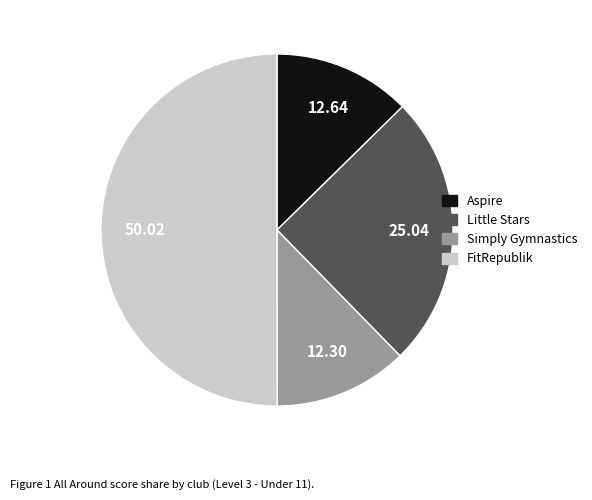

Which category has the biggest portion of the pie?

FitRepublik